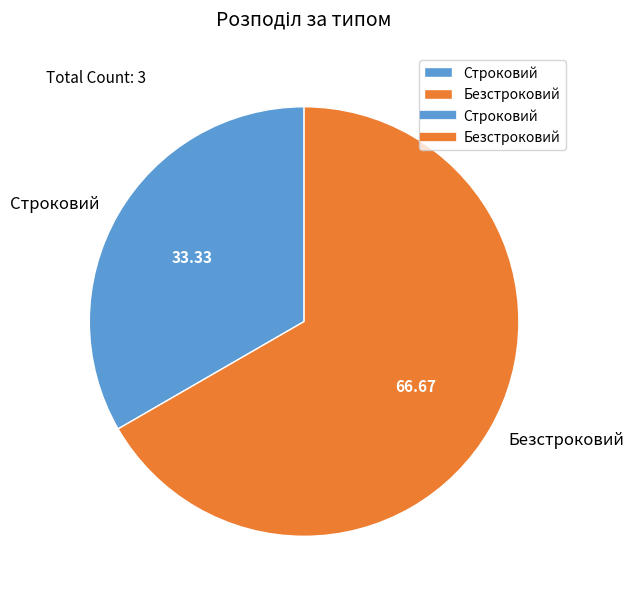

The Безстроковий slice represents 67% of the pie. True or false?

True